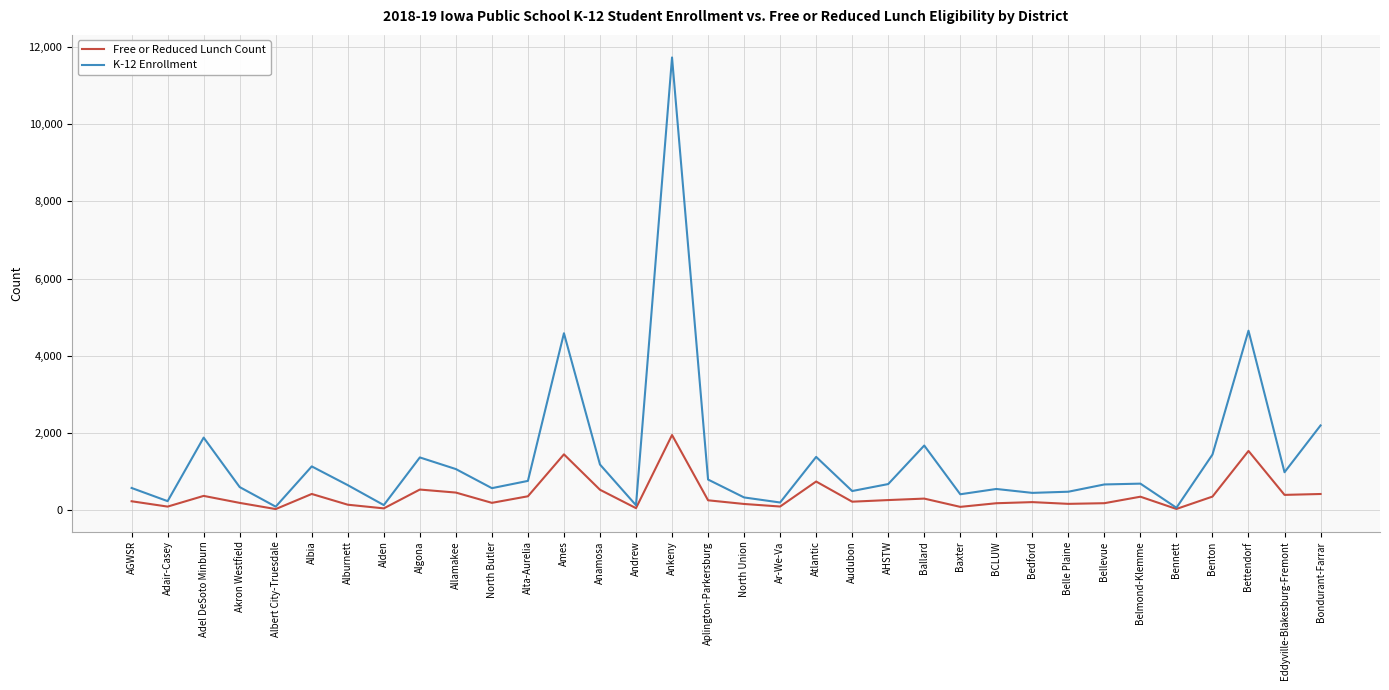

The K-12 Enrollment series shows 484 at Belle Plaine. True or false?

True